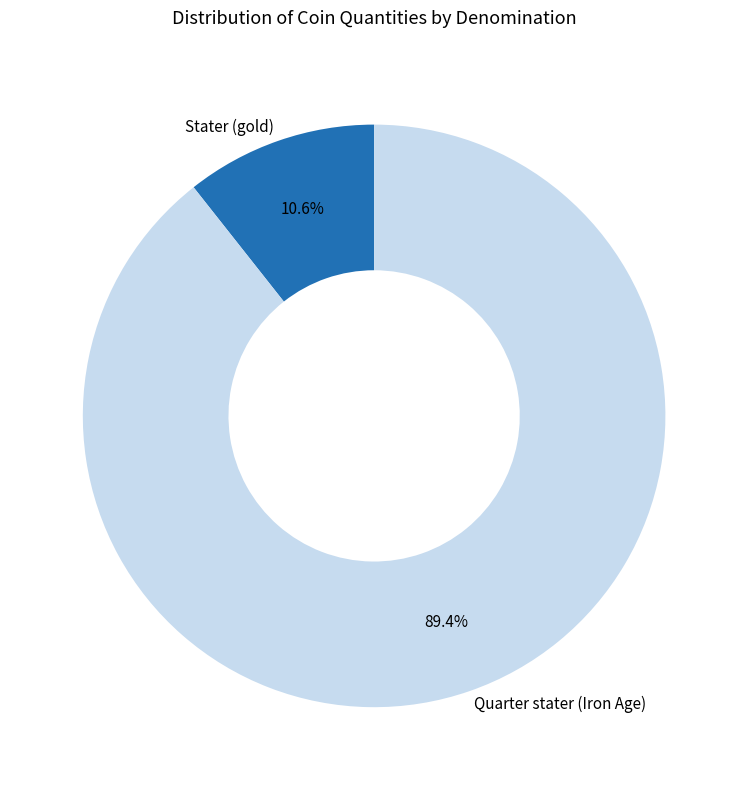

What portion of the pie excludes Quarter stater (Iron Age)?

10.6%